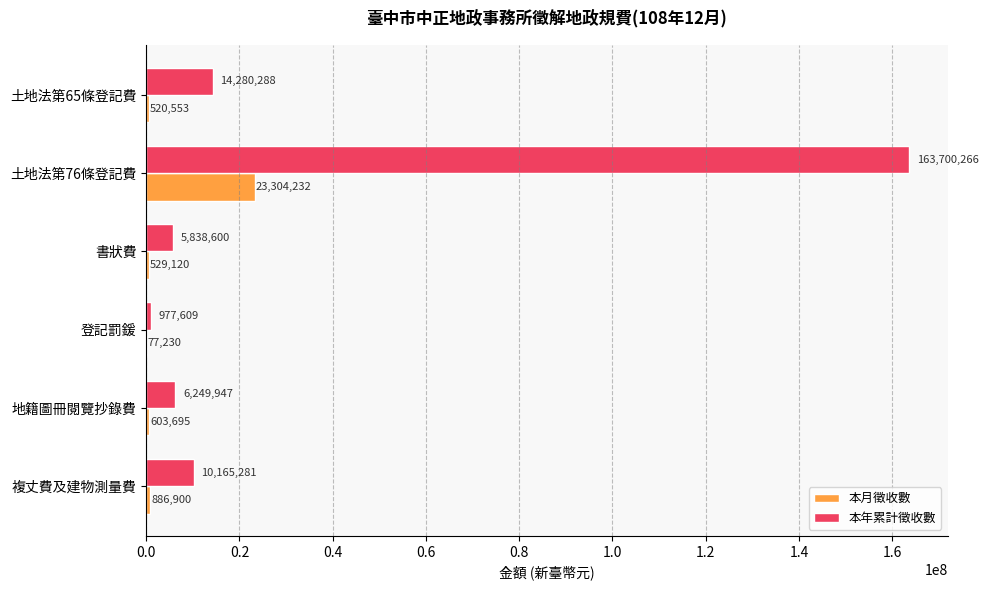

The 本月徵收數 series shows 77230 at 登記罰鍰. True or false?

True